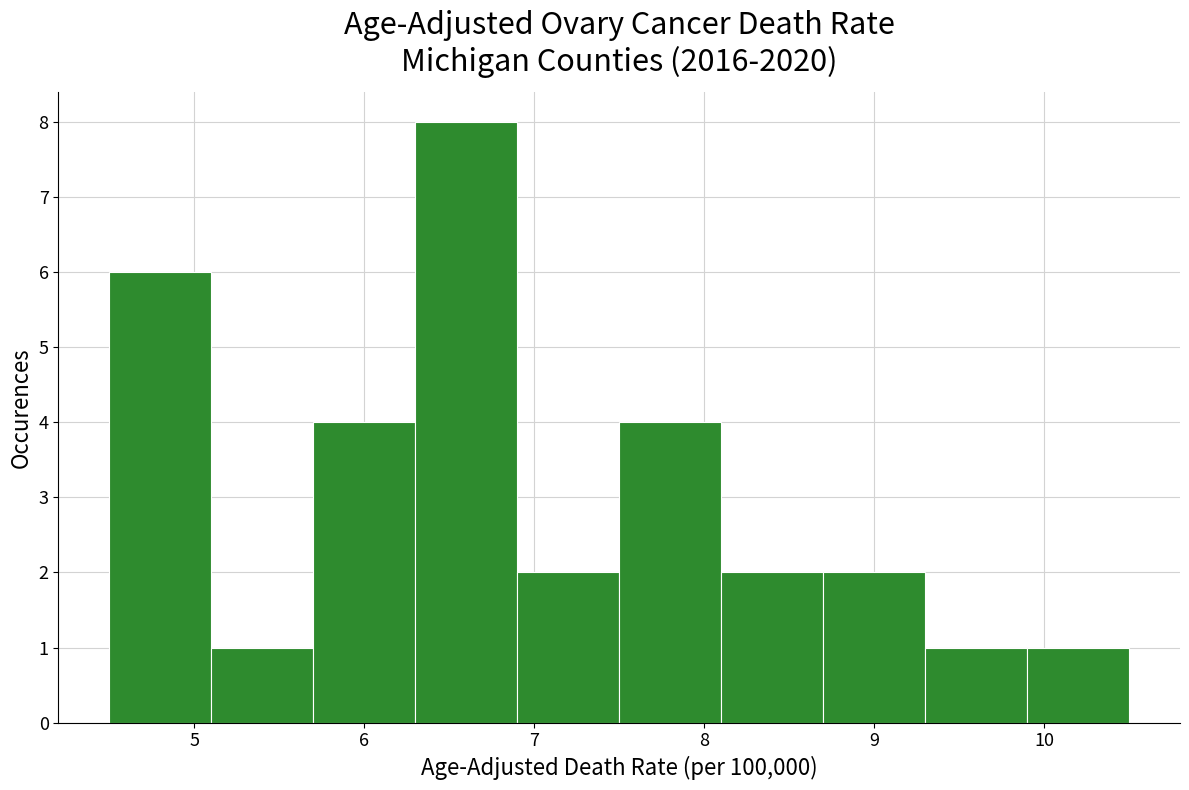

Reading left to right, transcribe this chart: for each bar, give the range it covers on the x-axis and its height. The values are not printed on the chart, so give them approximately, as read against the axis.

4.5 to 5.1: 6
5.1 to 5.7: 1
5.7 to 6.3: 4
6.3 to 6.9: 8
6.9 to 7.5: 2
7.5 to 8.1: 4
8.1 to 8.7: 2
8.7 to 9.3: 2
9.3 to 9.9: 1
9.9 to 10.5: 1